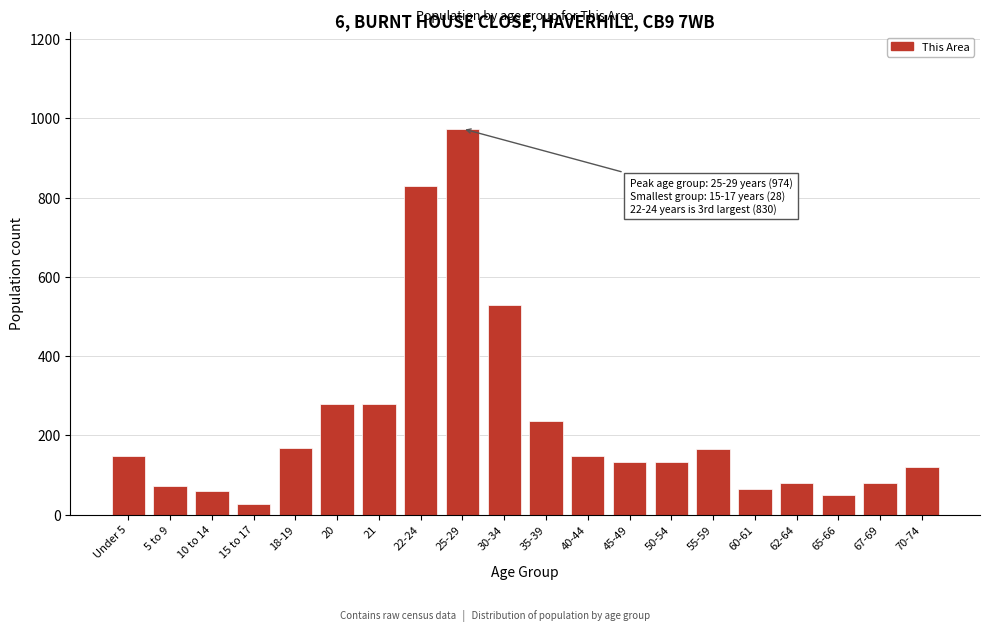

At which label is the value closest to 501?

30-34